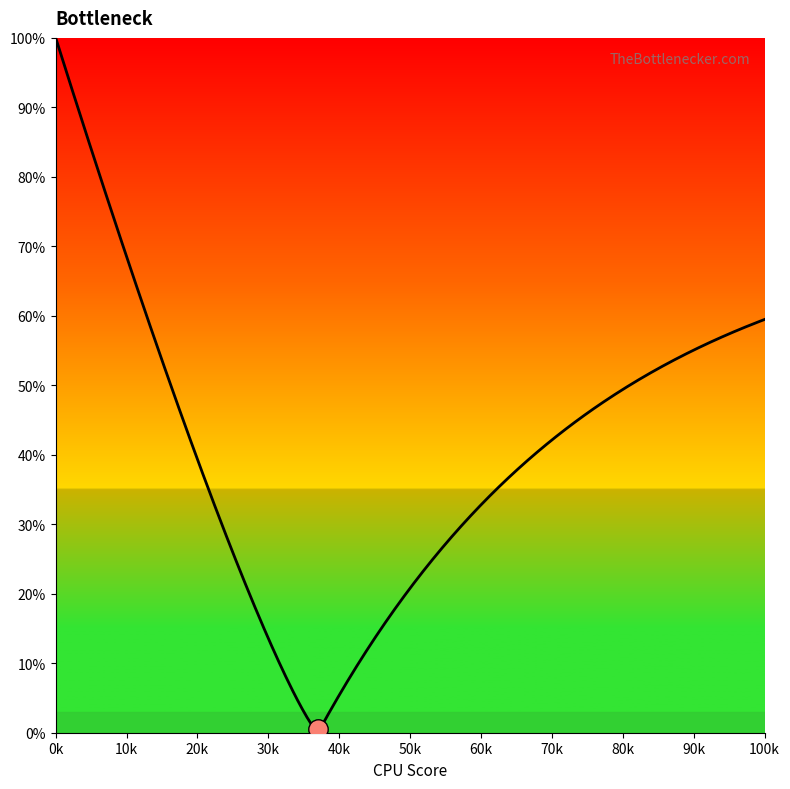

What is the difference between the maximum and minimum values?

99.8